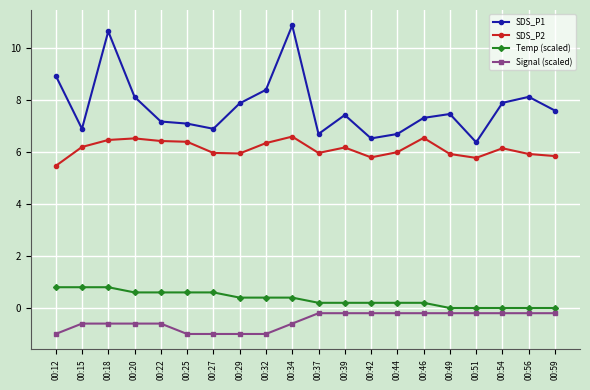

What is the difference between the maximum and minimum values in the Signal (scaled) series?

0.8